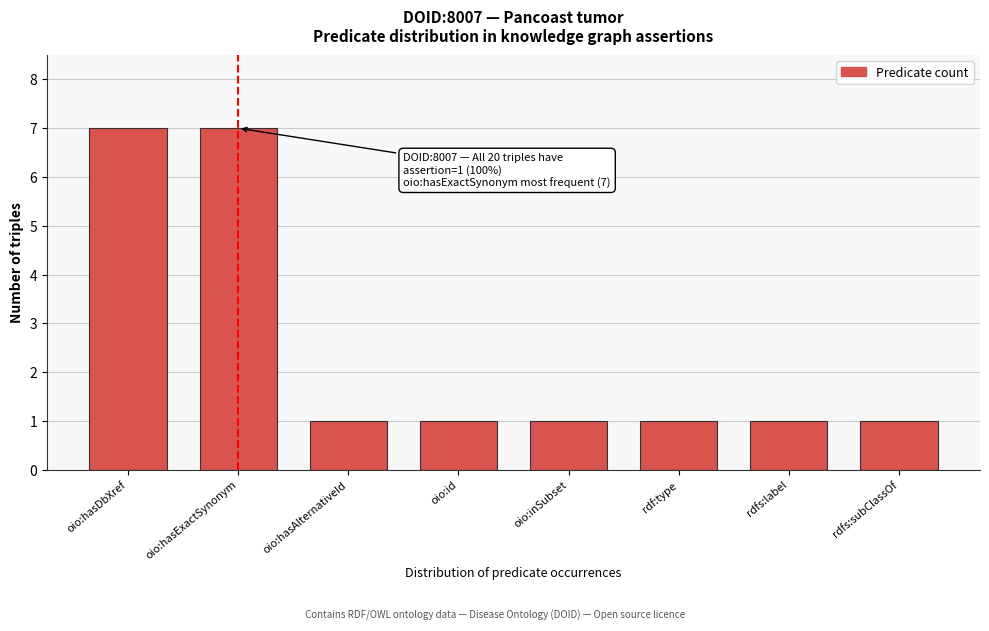

Reading left to right, what are all the values shown in this chart?

oio:hasDbXref=7	oio:hasExactSynonym=7	oio:hasAlternativeId=1	oio:id=1	oio:inSubset=1	rdf:type=1	rdfs:label=1	rdfs:subClassOf=1